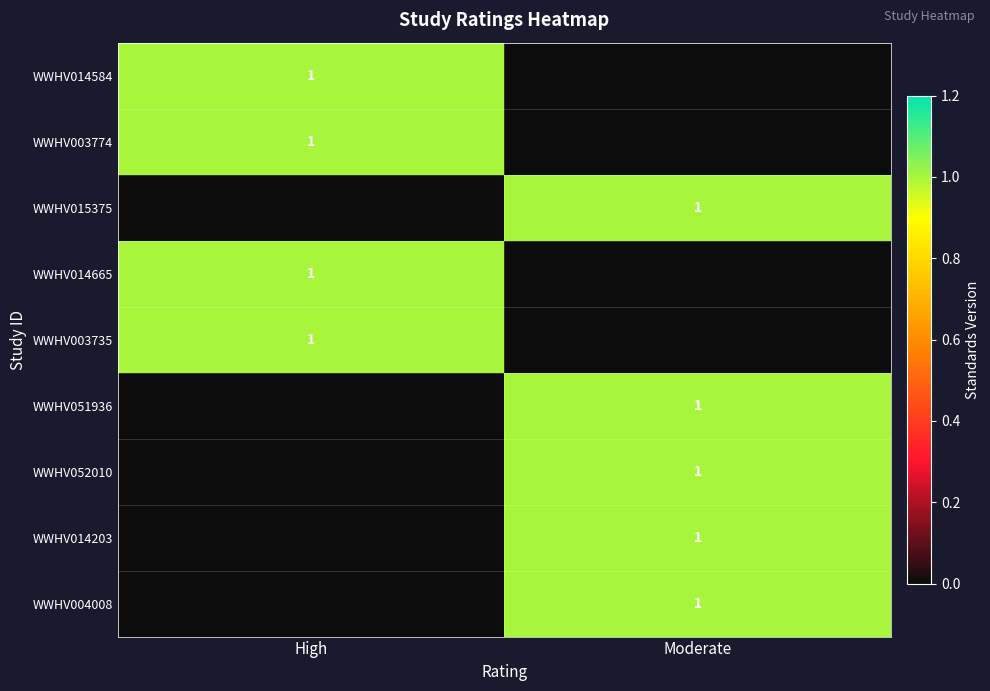

The value of WWHV003774 at High is 1. True or false?

True